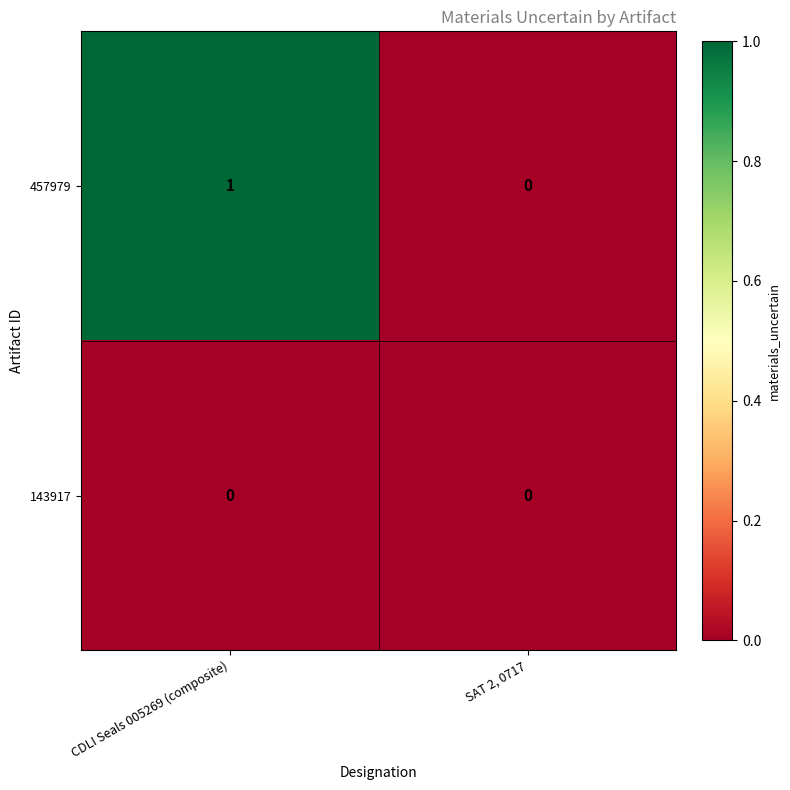

Where is 457979 nearest to the value 0?

SAT 2, 0717